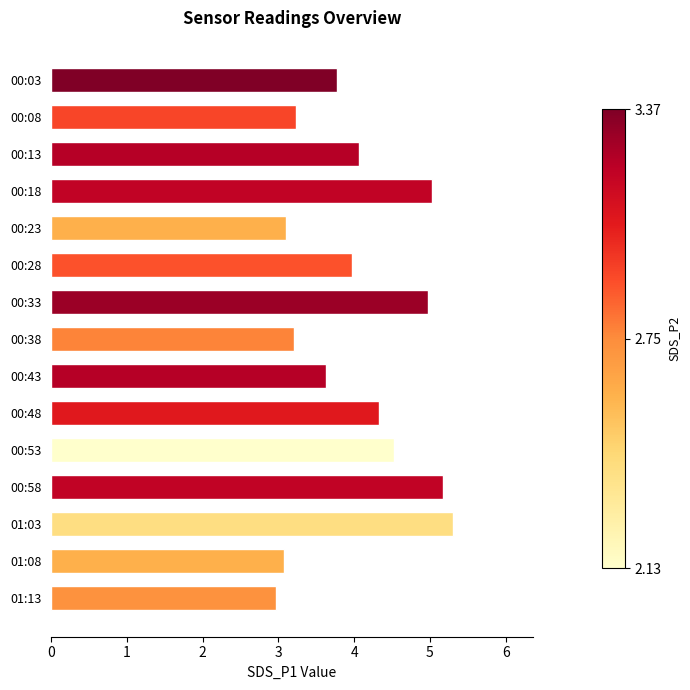

Does the chart contain any negative values?

No